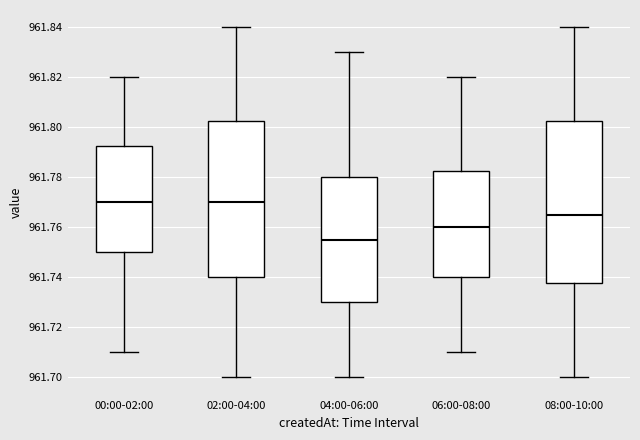

Reading left to right, transcribe this box plot: for each box, give where its median line is, the range the box spans, and where its two whiskers end, as read against the y-axis. The values are not printed on the chart, so give them approximately, as read against the axis.

00:00-02:00: median 961.770, box 961.750 to 961.792, whiskers 961.710 to 961.820
02:00-04:00: median 961.770, box 961.740 to 961.802, whiskers 961.700 to 961.840
04:00-06:00: median 961.756, box 961.730 to 961.780, whiskers 961.700 to 961.830
06:00-08:00: median 961.760, box 961.740 to 961.782, whiskers 961.710 to 961.820
08:00-10:00: median 961.766, box 961.738 to 961.802, whiskers 961.700 to 961.840